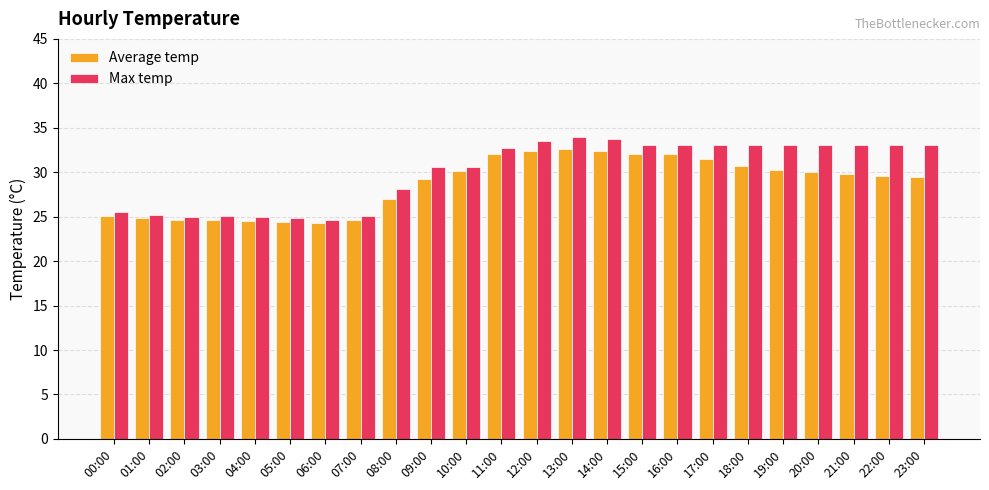

What is the total value across all series at 02:00?

49.6